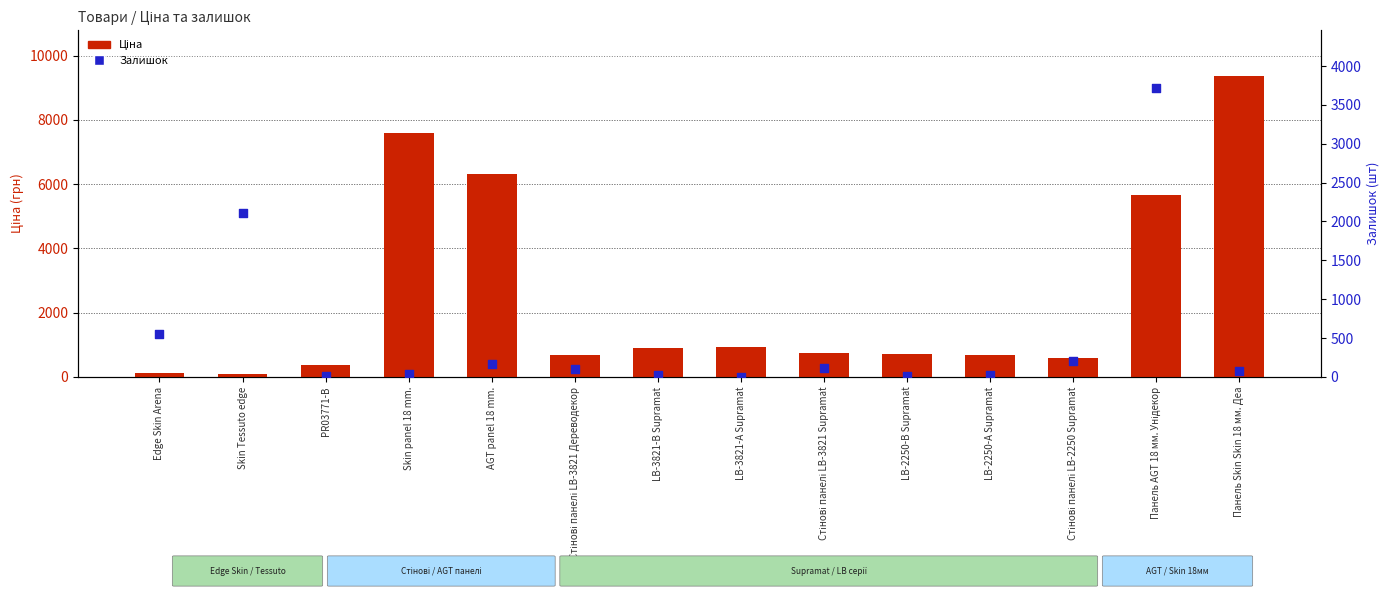

Which series has the widest spread of Y values?

Ціна